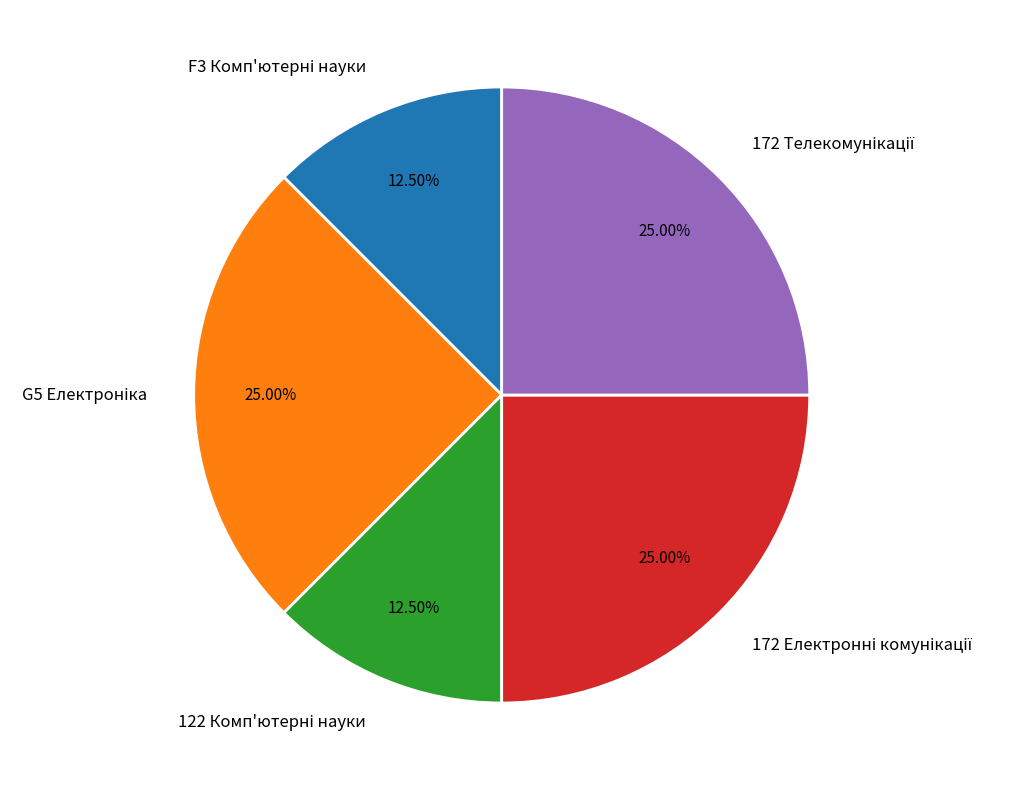

Does any single category account for the majority?

No